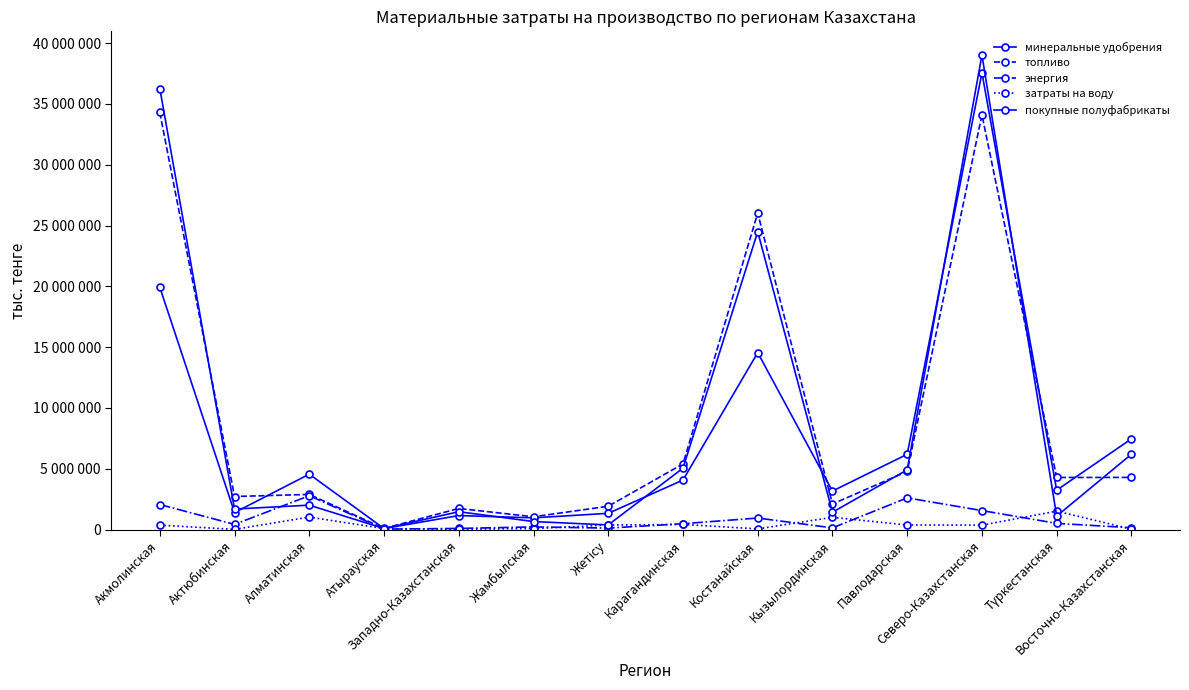

Where is затраты на воду nearest to the value 764369?

Кызылординская